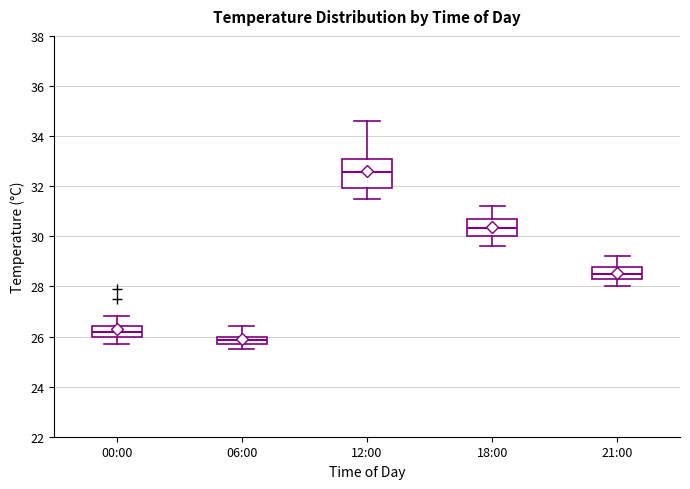

Where does the lower whisker of the box for 18:00 end on the y-axis? The values are not printed on the chart, so give them approximately, as read against the axis.

29.6